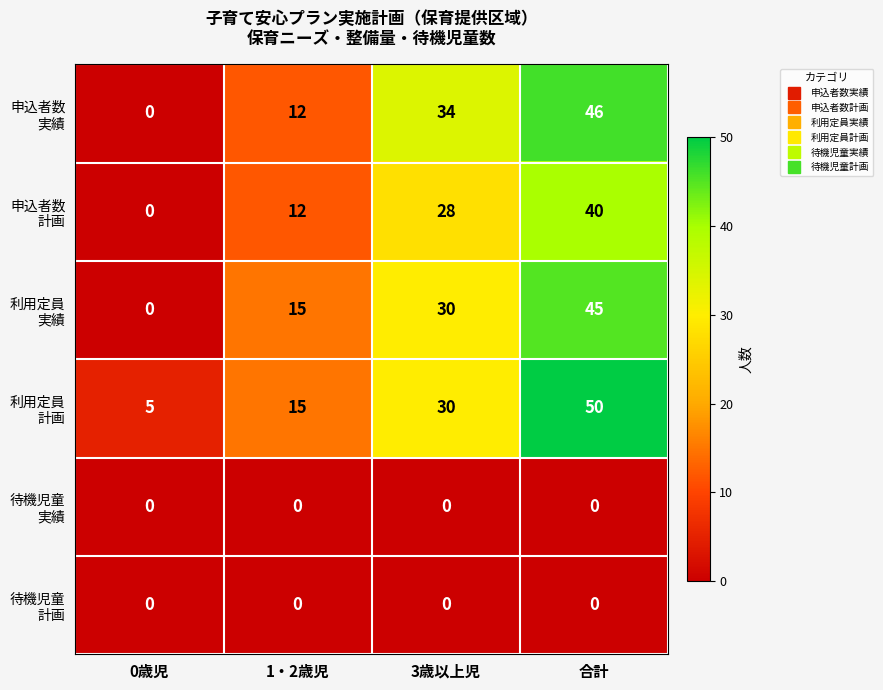

At which category is the sum across all series the highest?

合計